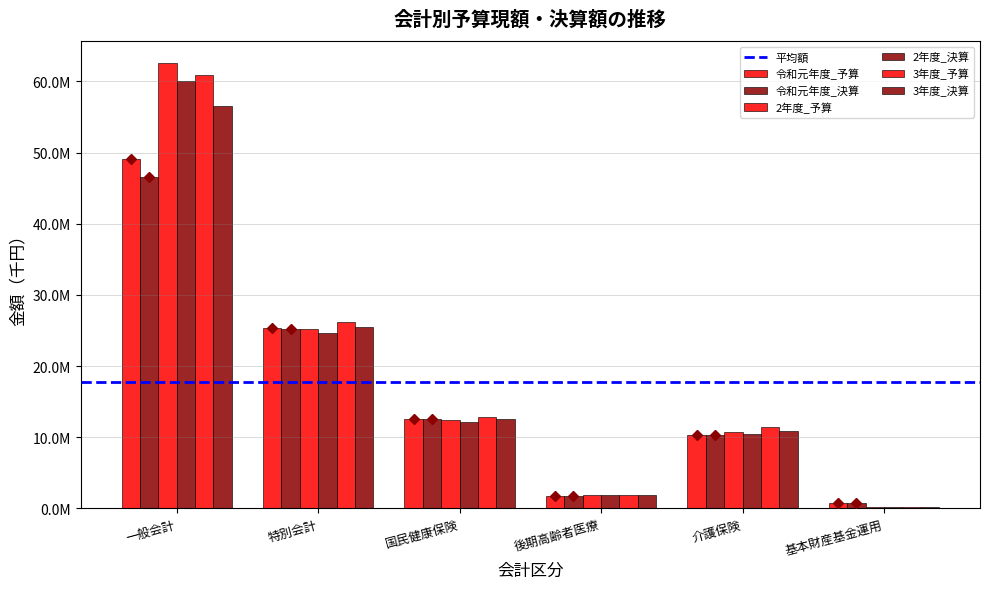

What is the difference between the highest and lowest values at 基本財産基金運用?

557224